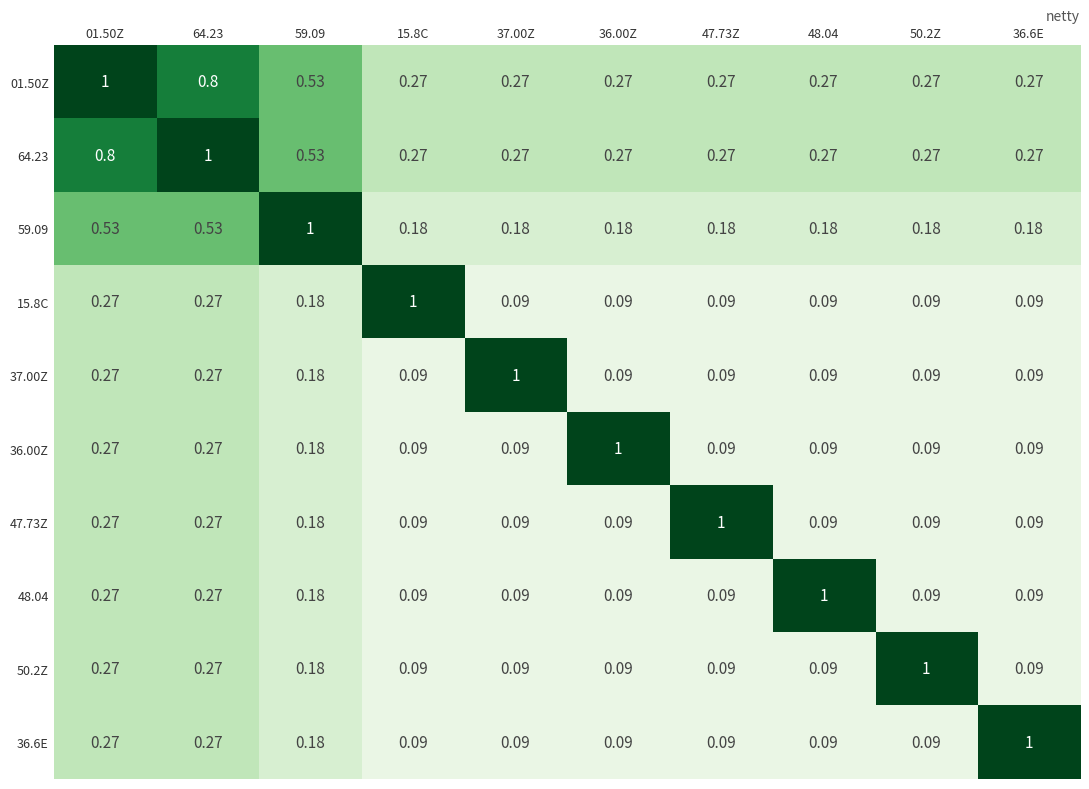

How many categories are shown in the chart?

10